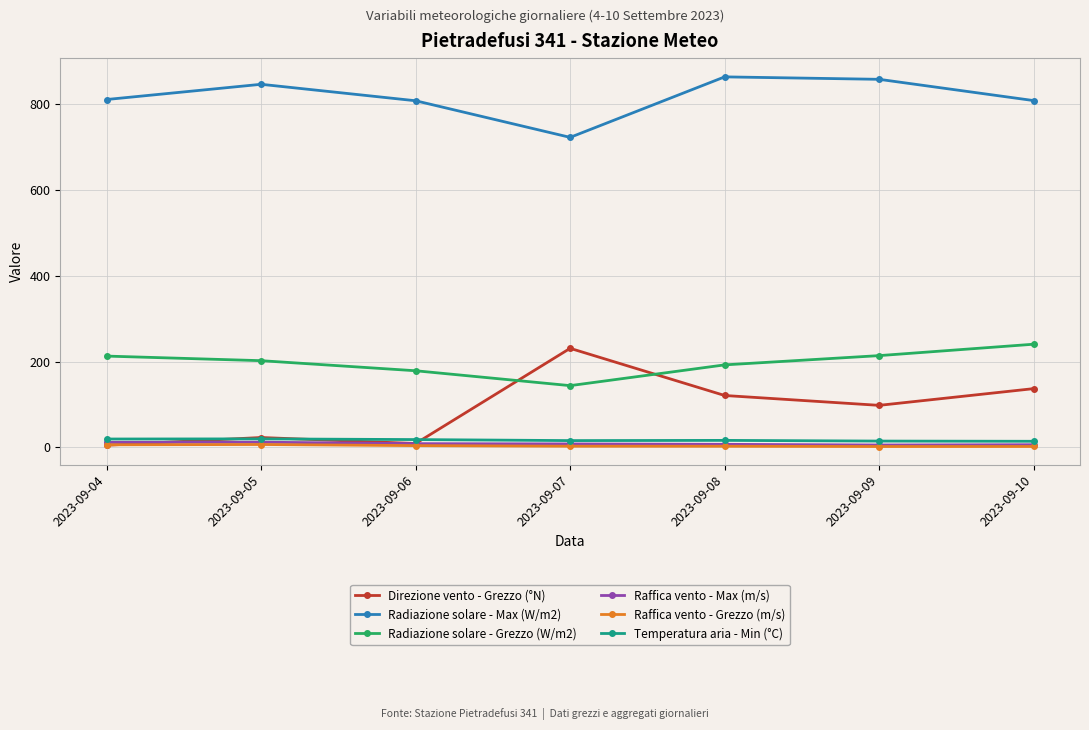

In Temperatura aria - Min (°C), how many points are lower than both neighbors (excluding endpoints)?

1